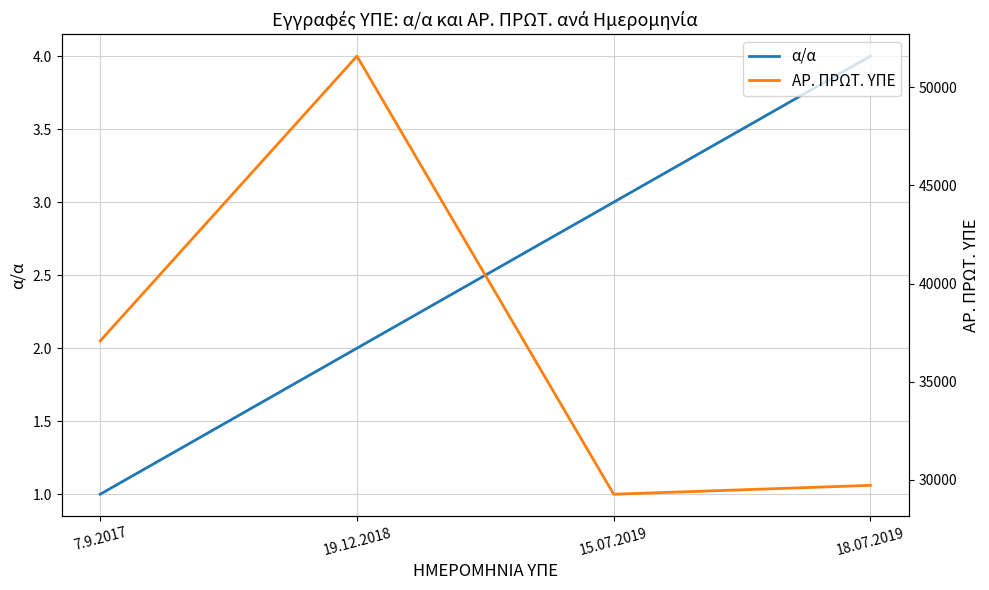

True or false: ΑΡ. ΠΡΩΤ. ΥΠΕ and α/α cross at least once.

False